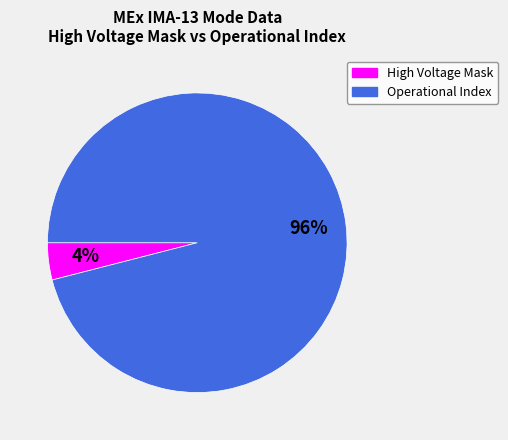

How many slices are in this pie chart?

2